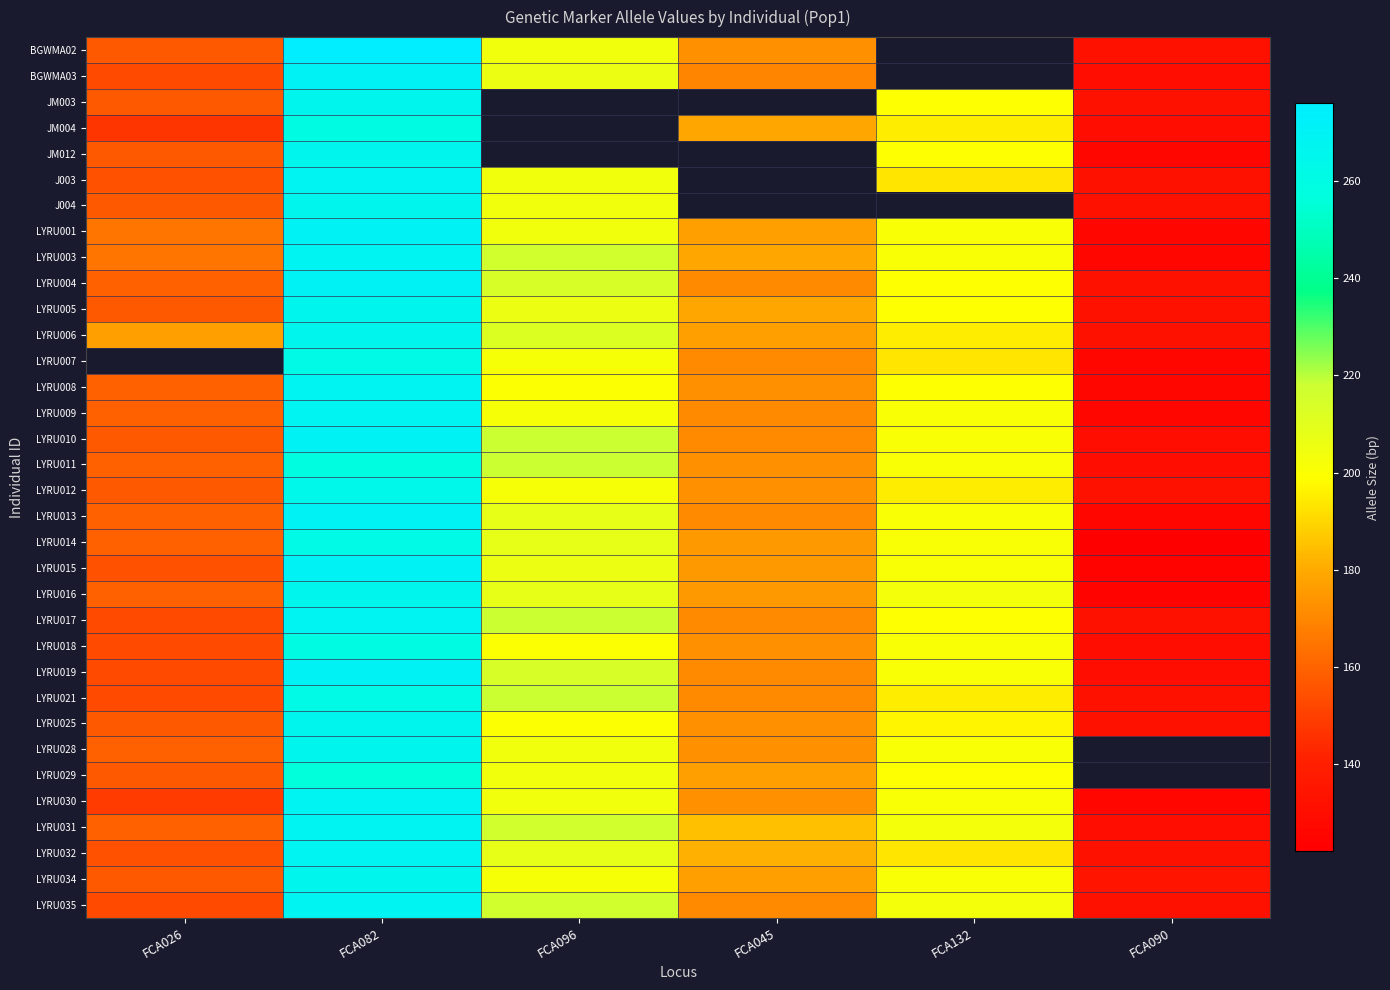

Which has a higher value, FCA026 or FCA045?

FCA045